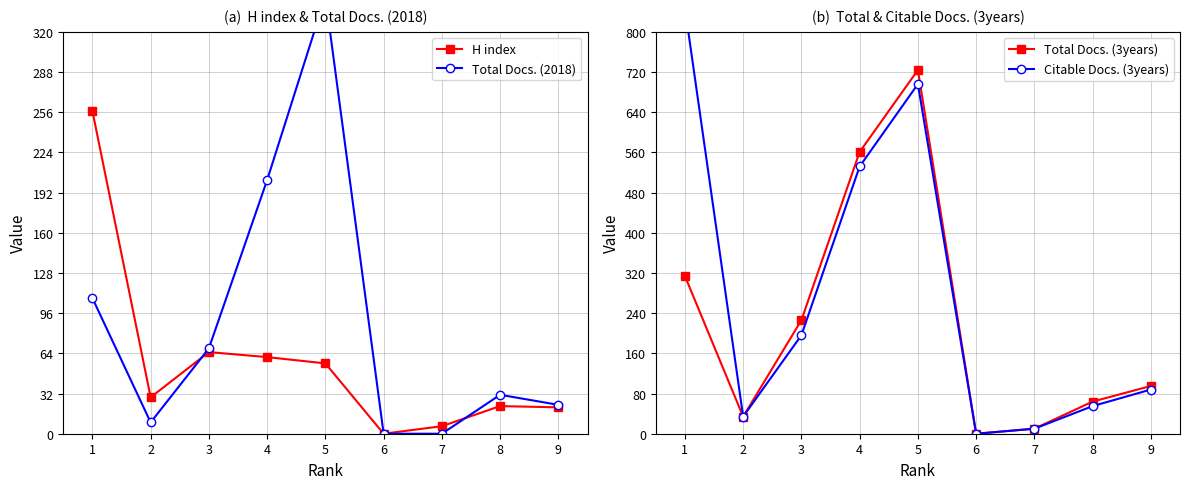

Where is H index nearest to the value 128?

3